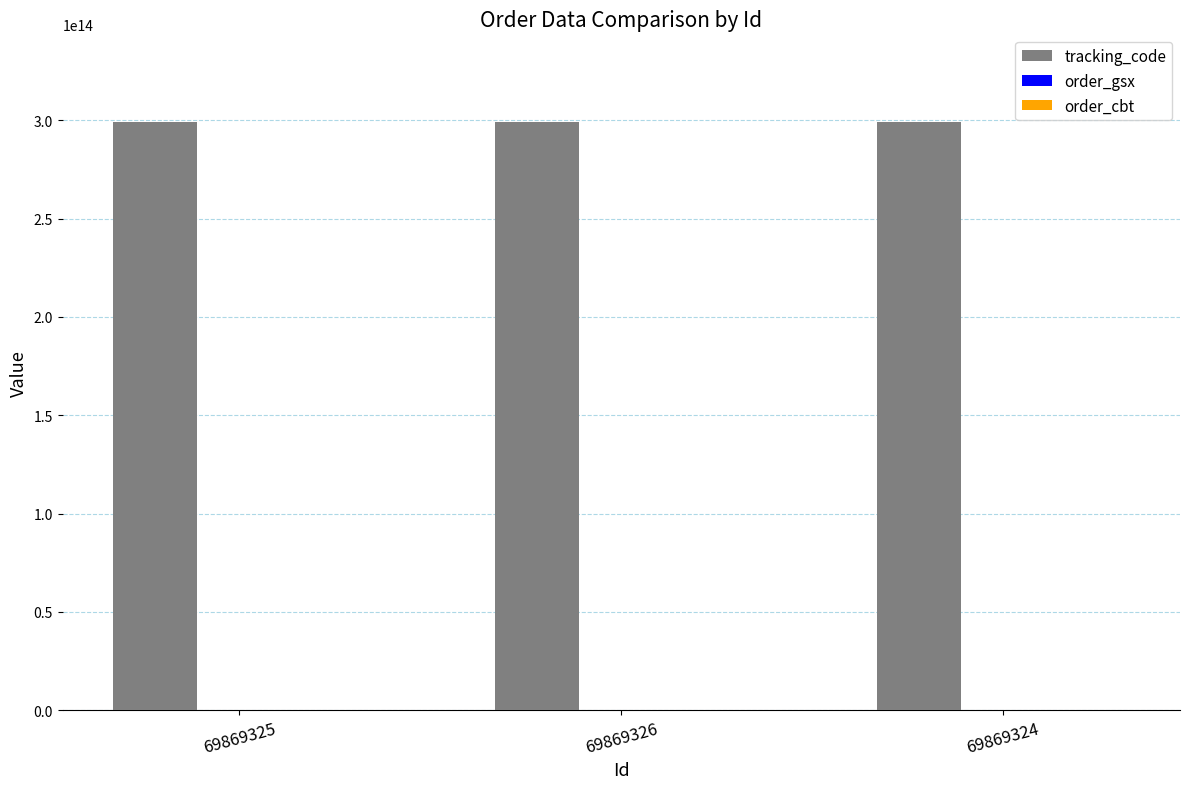

The value of tracking_code at 69869325 is 298915432573840. True or false?

True